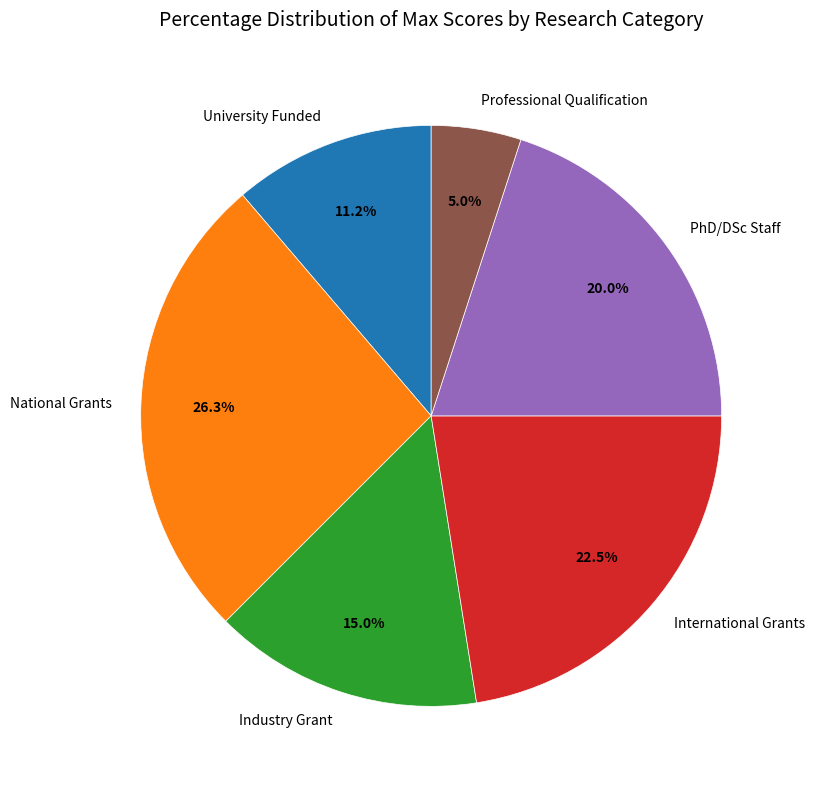

What percentage is the University Funded slice, to the nearest percent?

11%